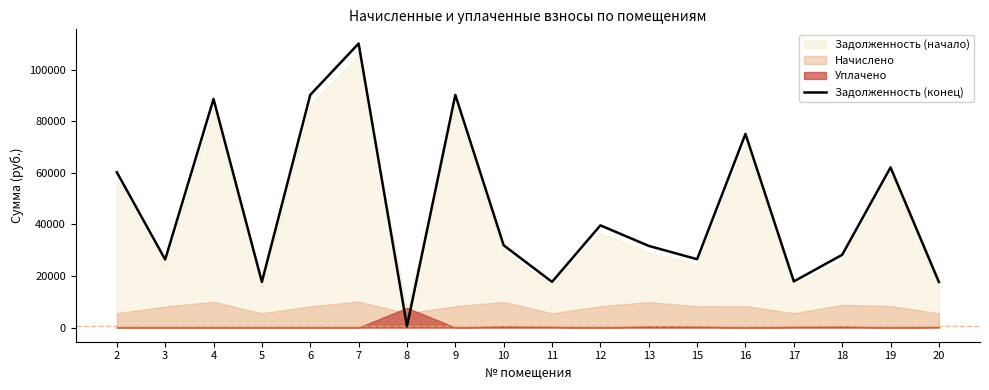

What is the change in value from 2 to 6?

+29985.9